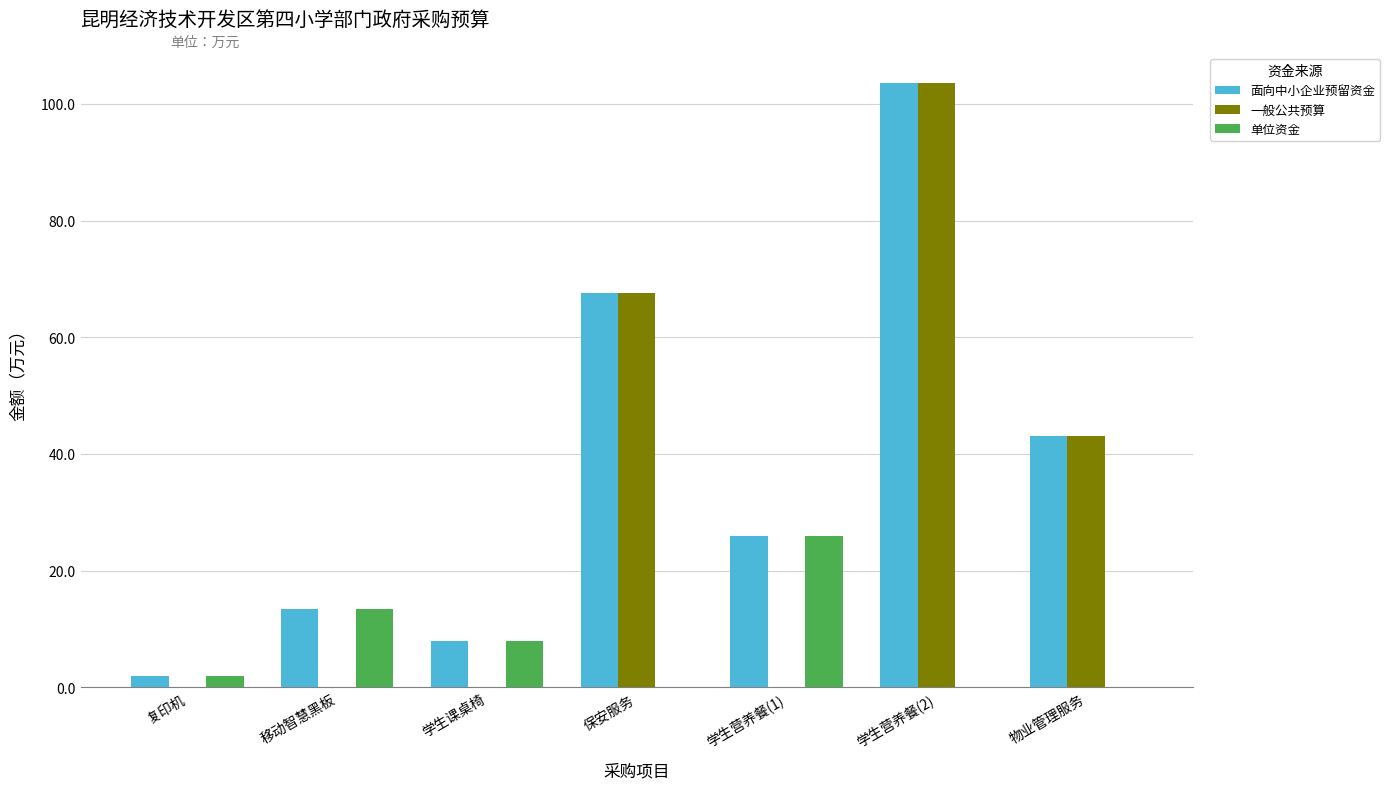

What is the sum of the 面向中小企业预留资金 values at 学生营养餐(2) and 物业管理服务?

146.6